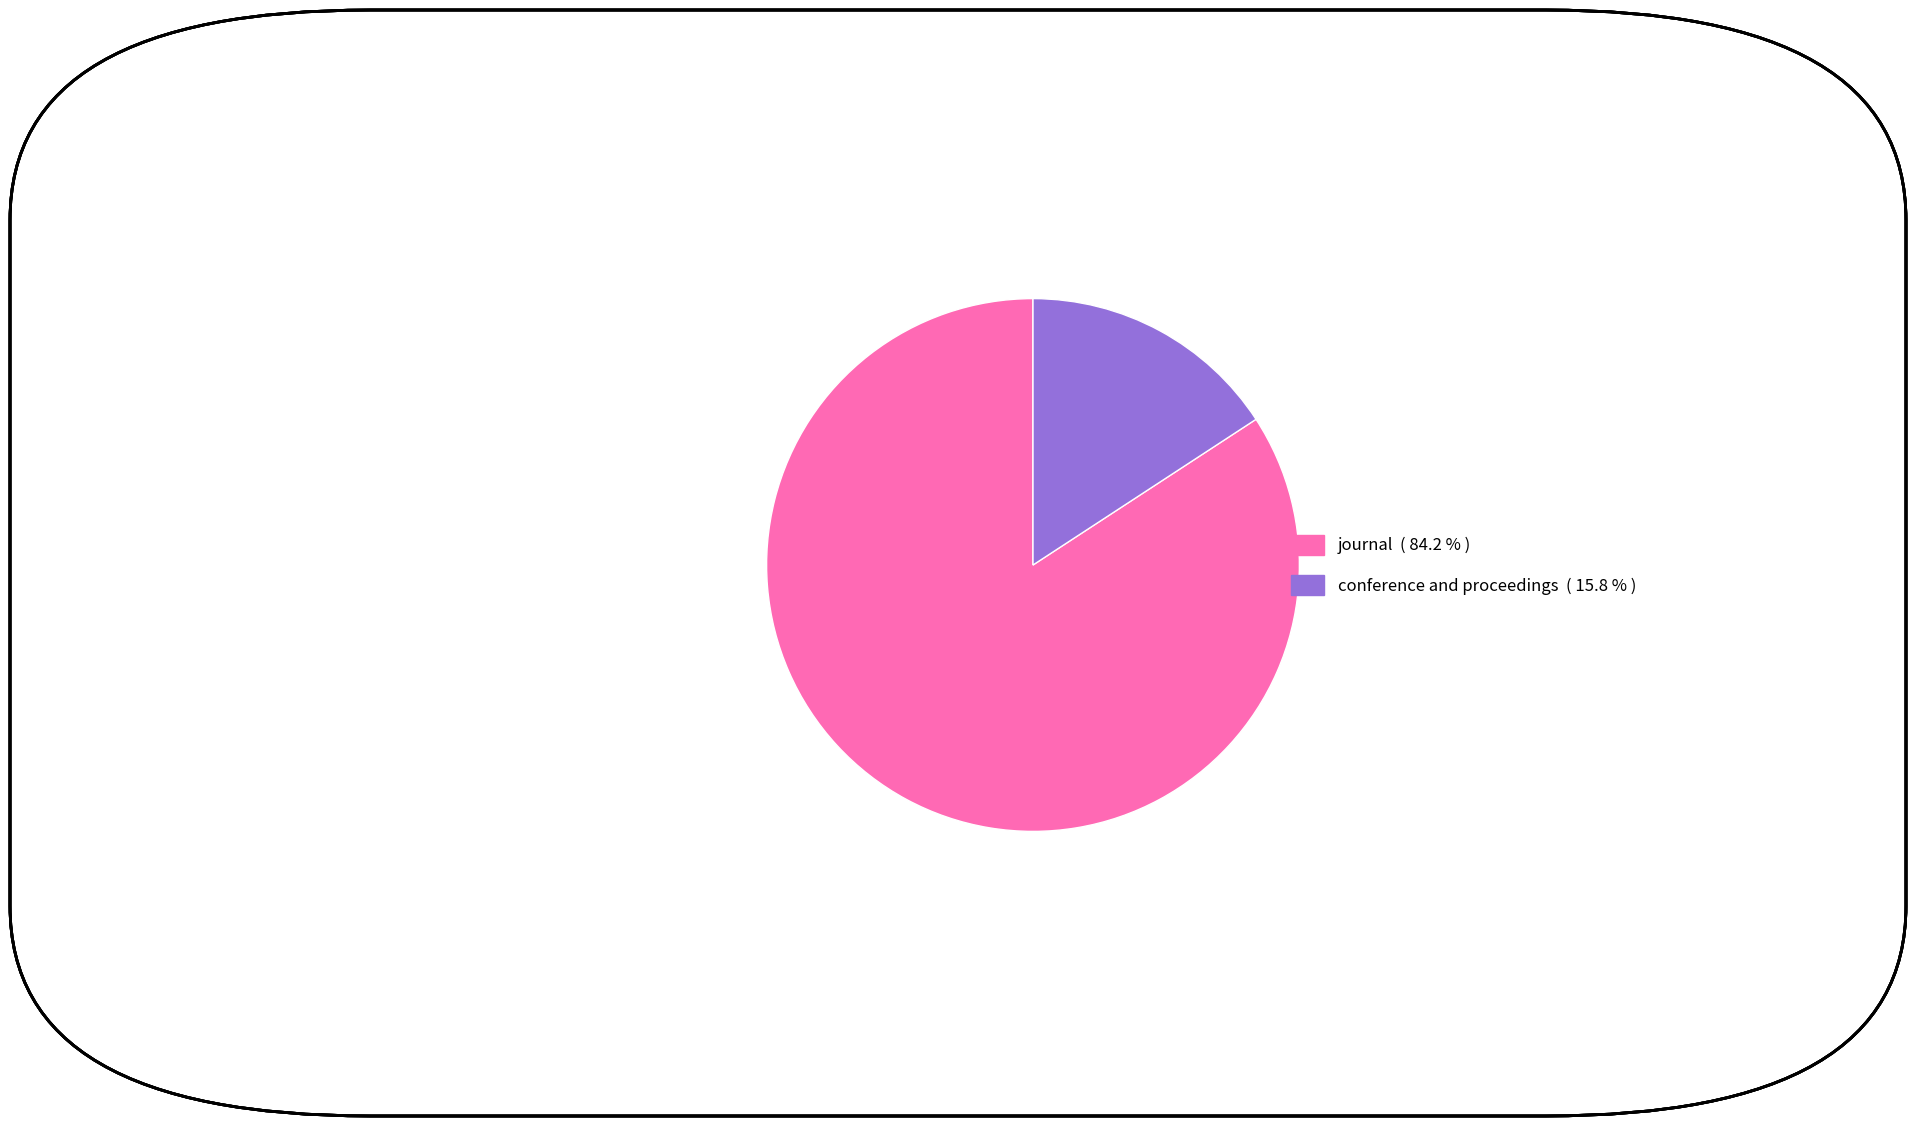

What is the majority slice?

journal